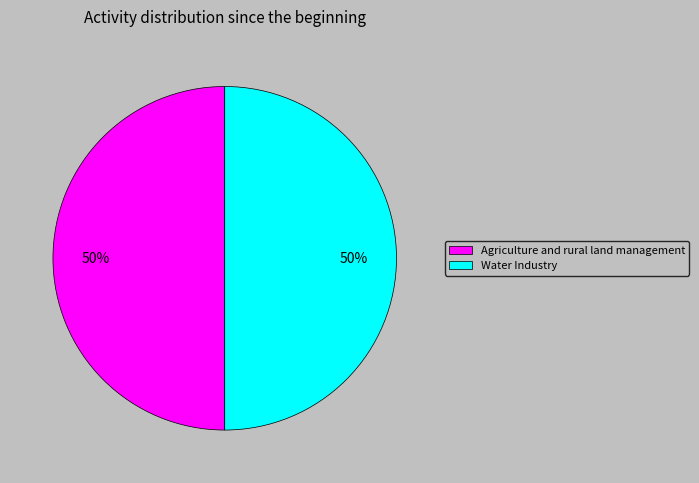

True or false: Agriculture and rural land management accounts for 50% of the total.

True